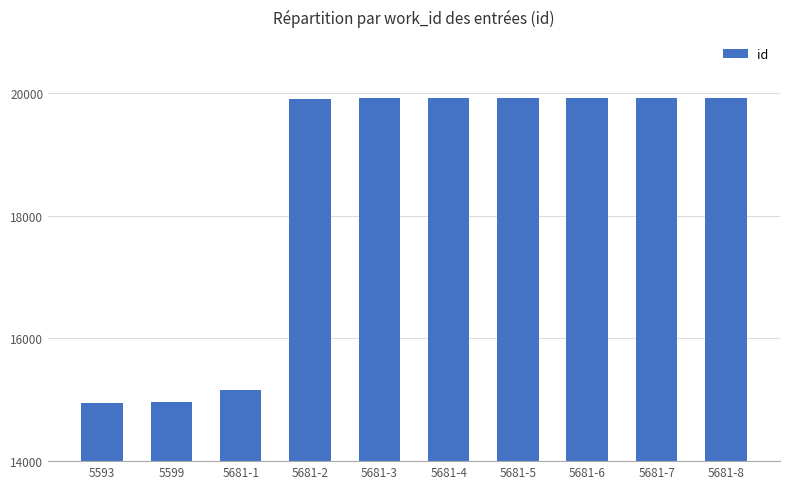

Is it true that the value at 5681-3 is 19909?

True